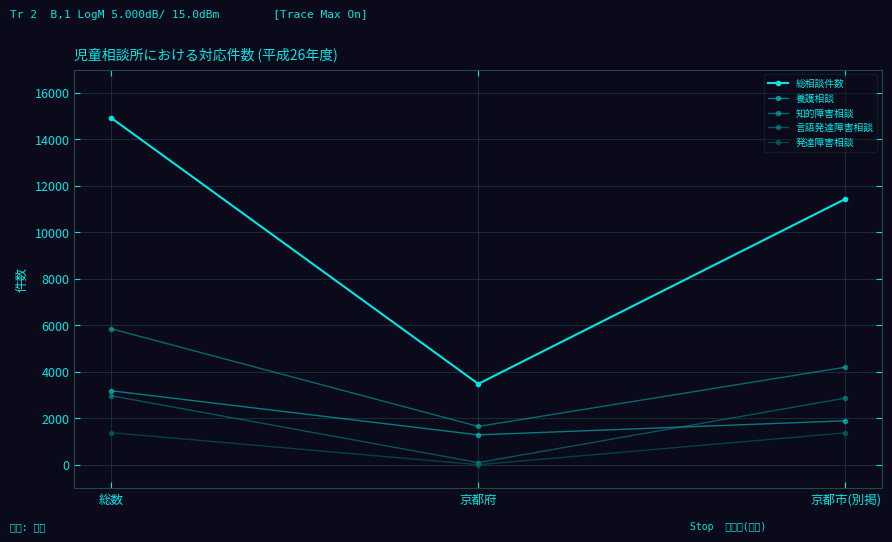

Which series changed the most between 京都府 and 京都市(別掲)?

総相談件数